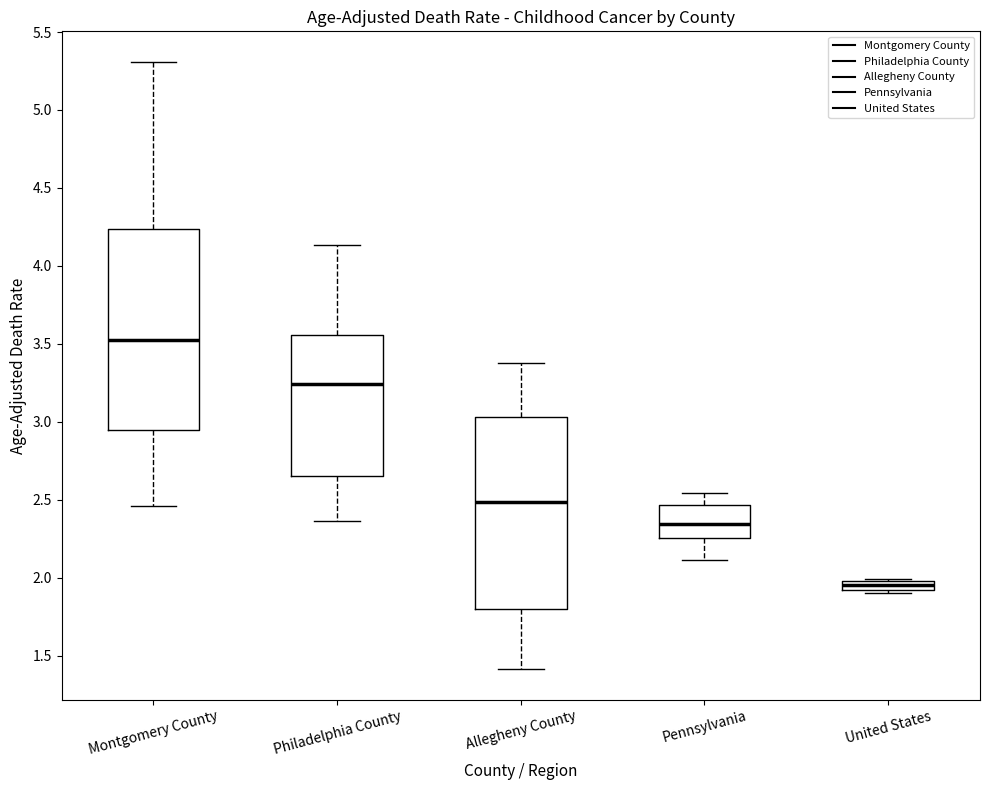

Which box has the highest median line?

Montgomery County